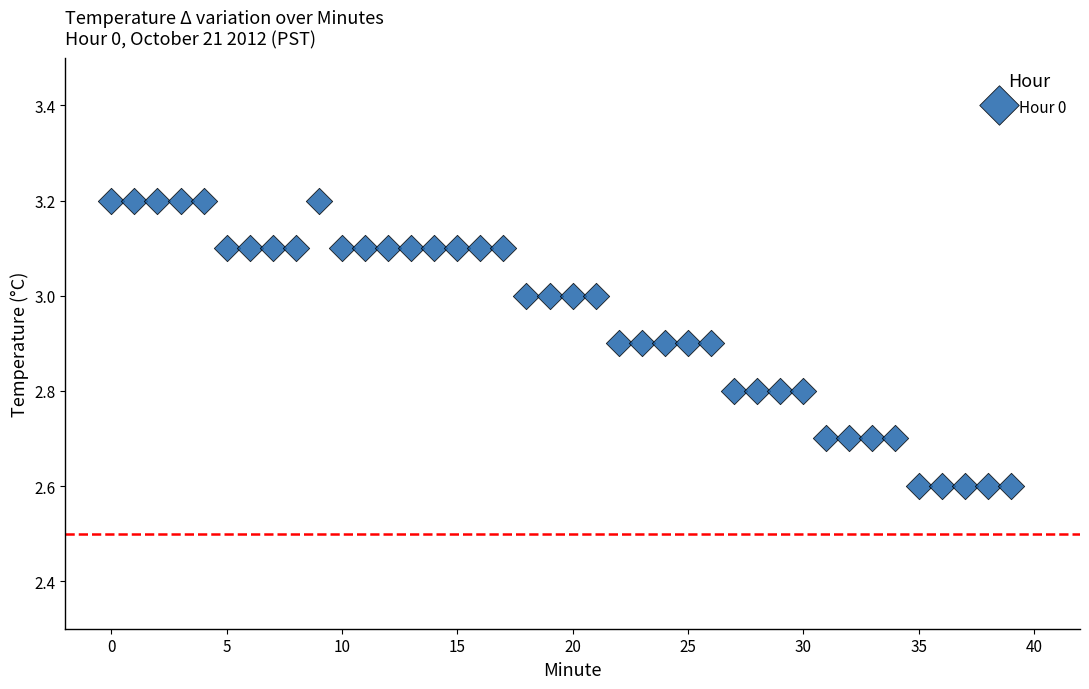

What is the range of Y values (max minus min)?

0.6